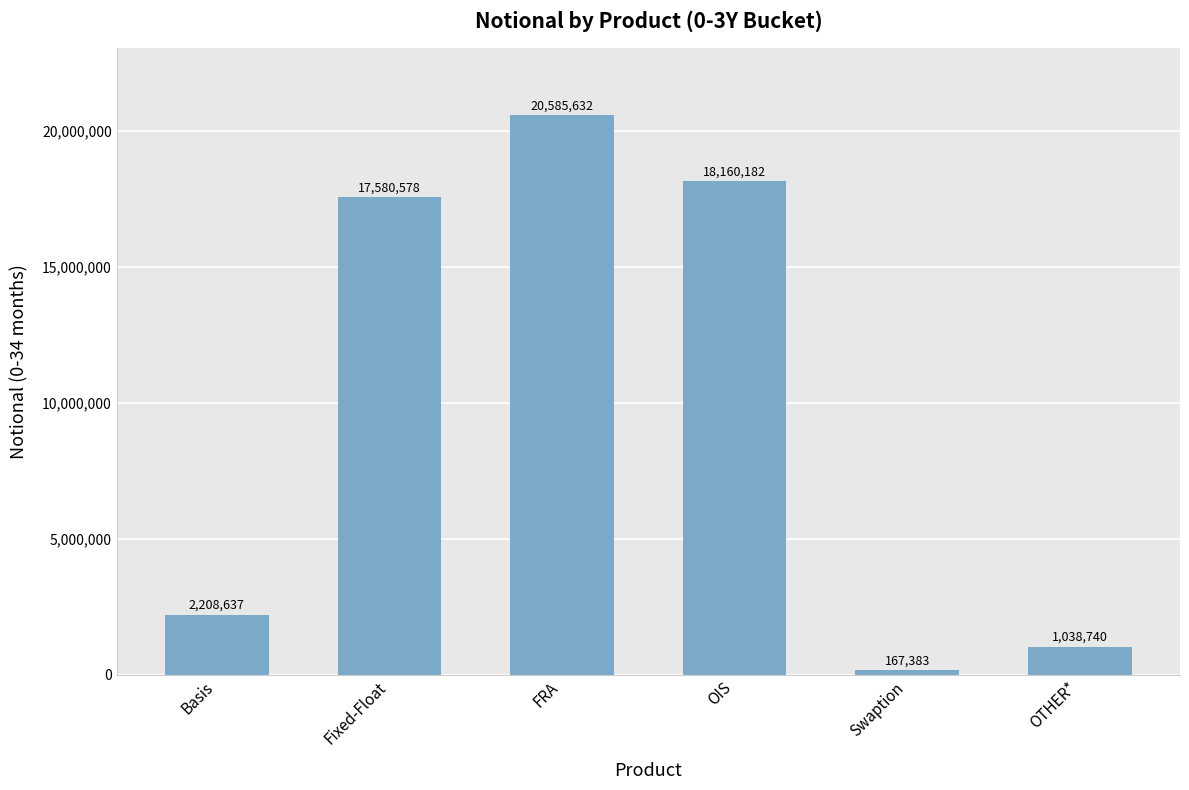

What is the value of the 5th bar from the left?

167383